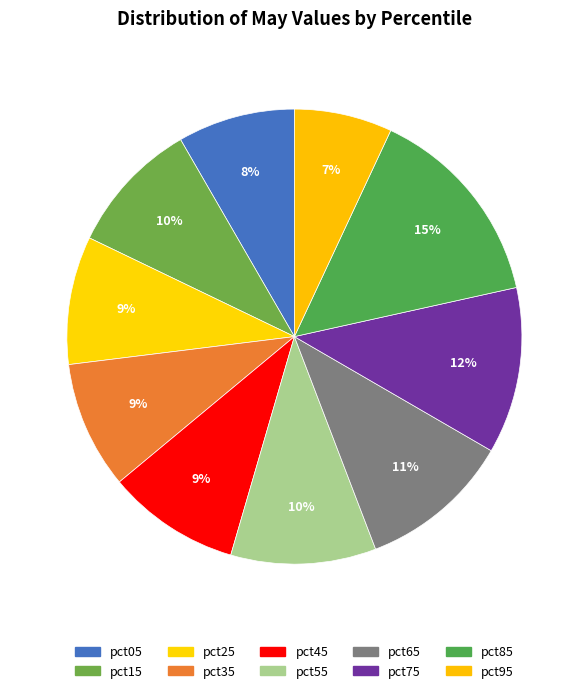

Count the number of slices in the pie.

10